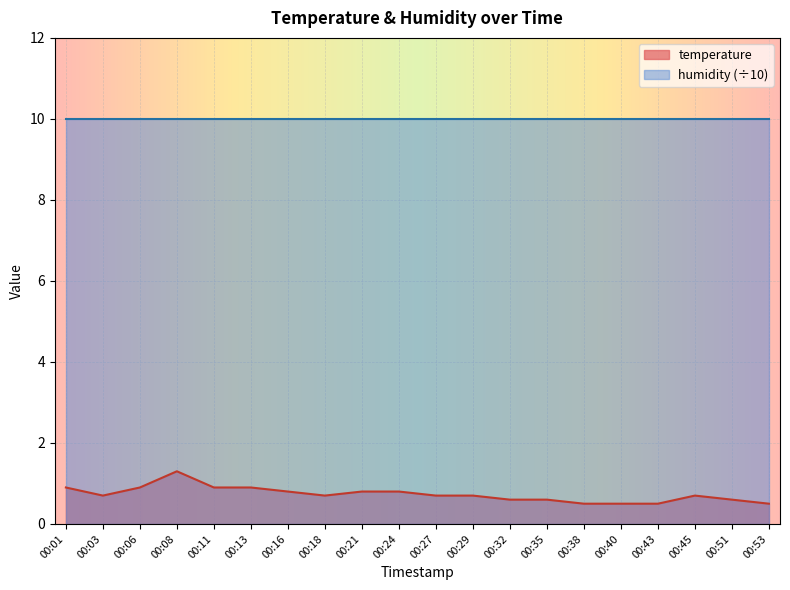

The value at 00:43 is 0.5. True or false?

True